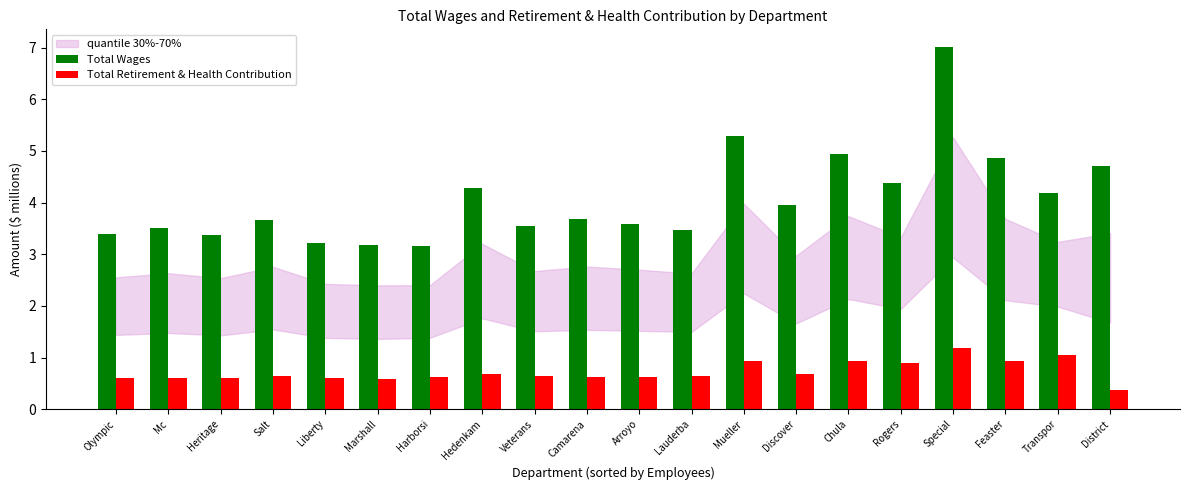

How many groups of bars are there?

20